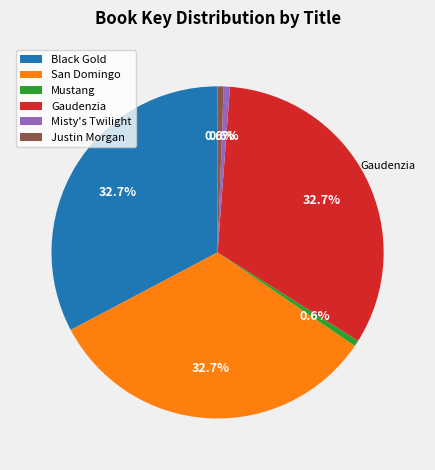

Count the number of slices in the pie.

6